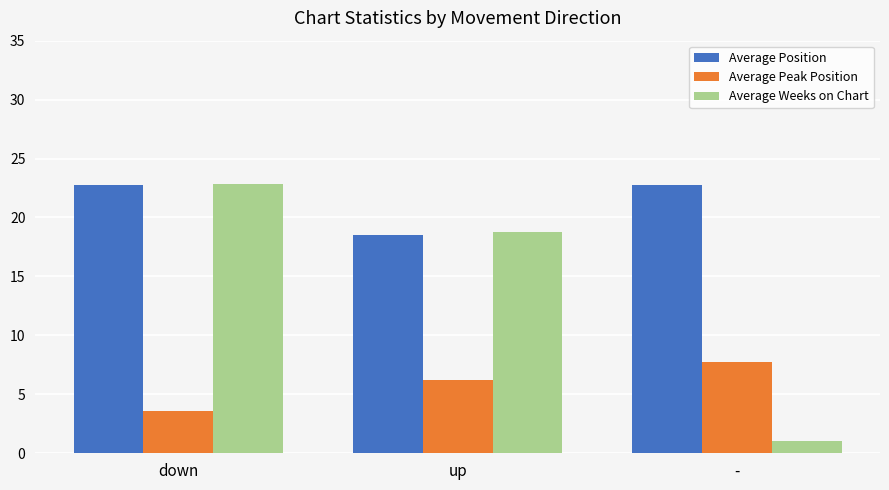

Which category has the lowest value across all series?

-